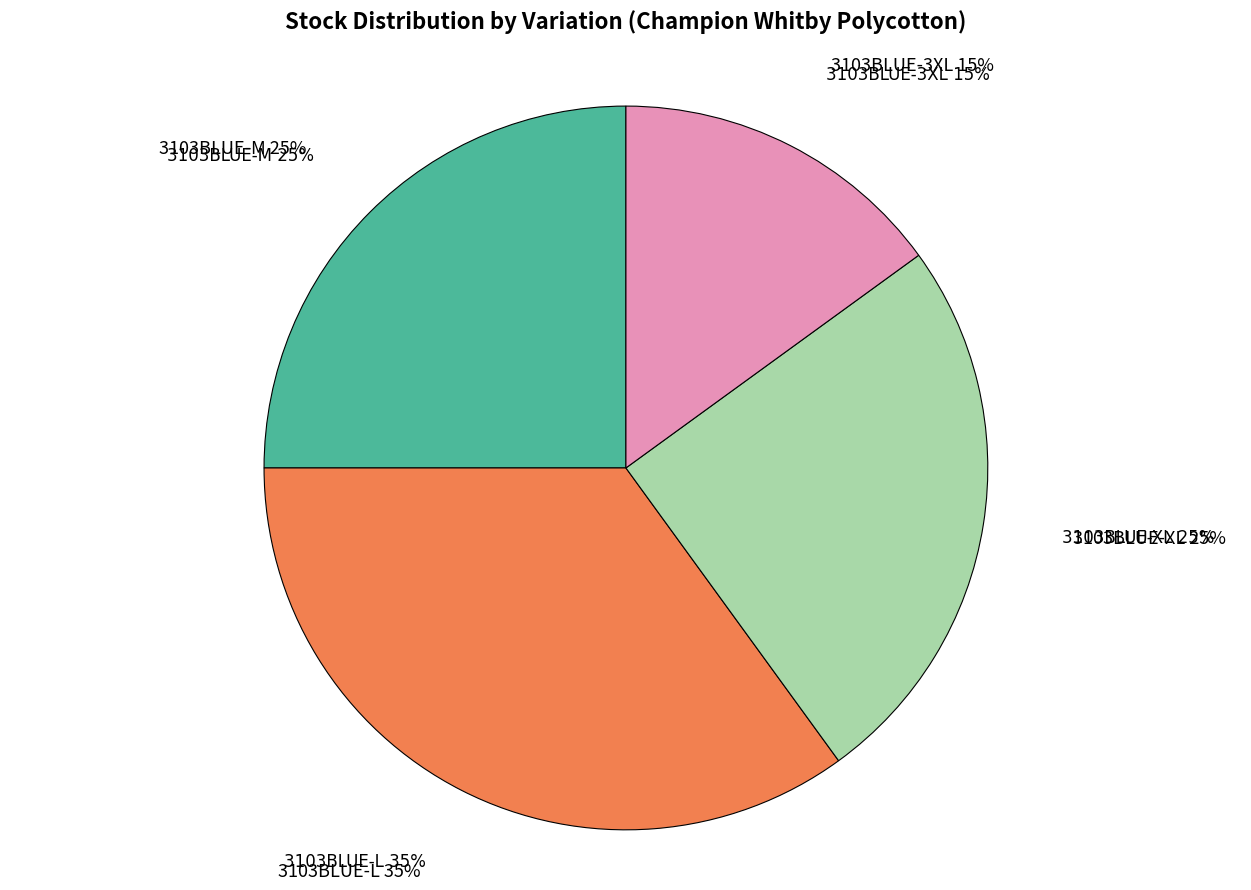

Which category has the biggest portion of the pie?

3103BLUE-L